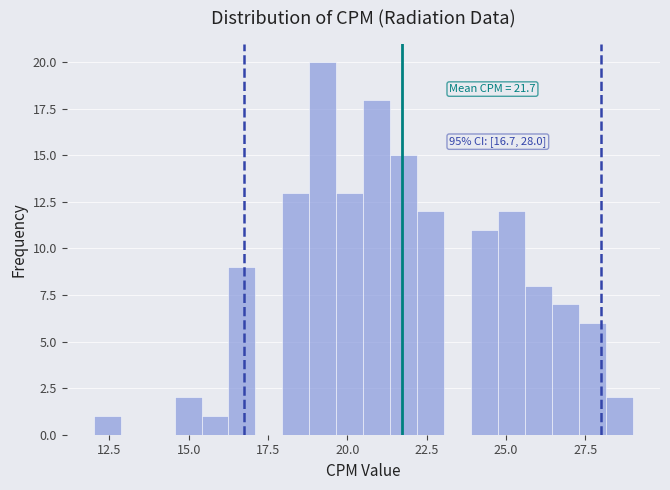

Read against the x-axis, roughly where is the centre of the tallest bar?

19.0